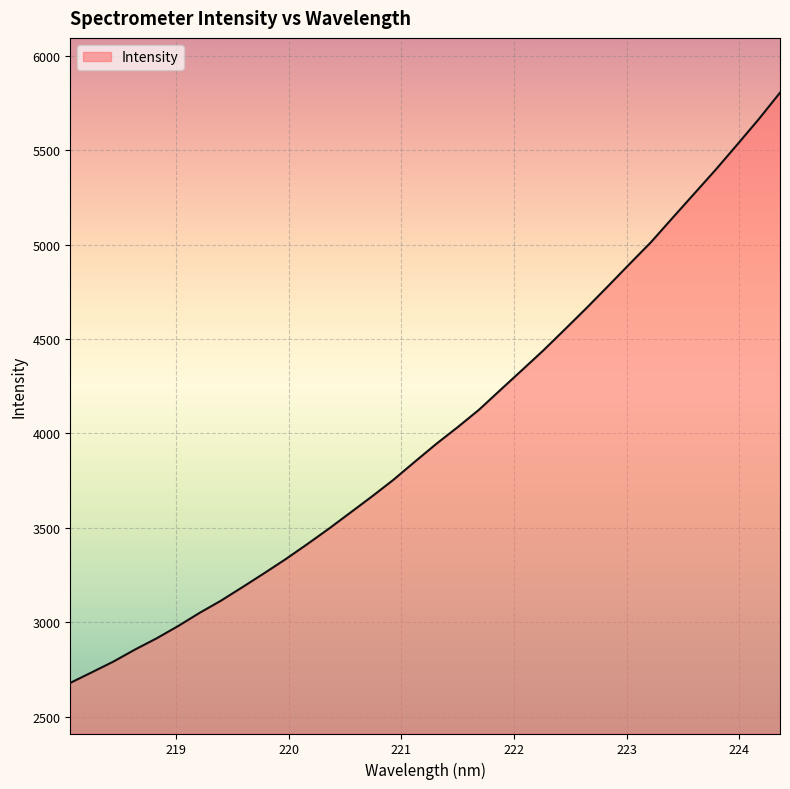

What is the difference between the maximum and minimum values?

3123.9